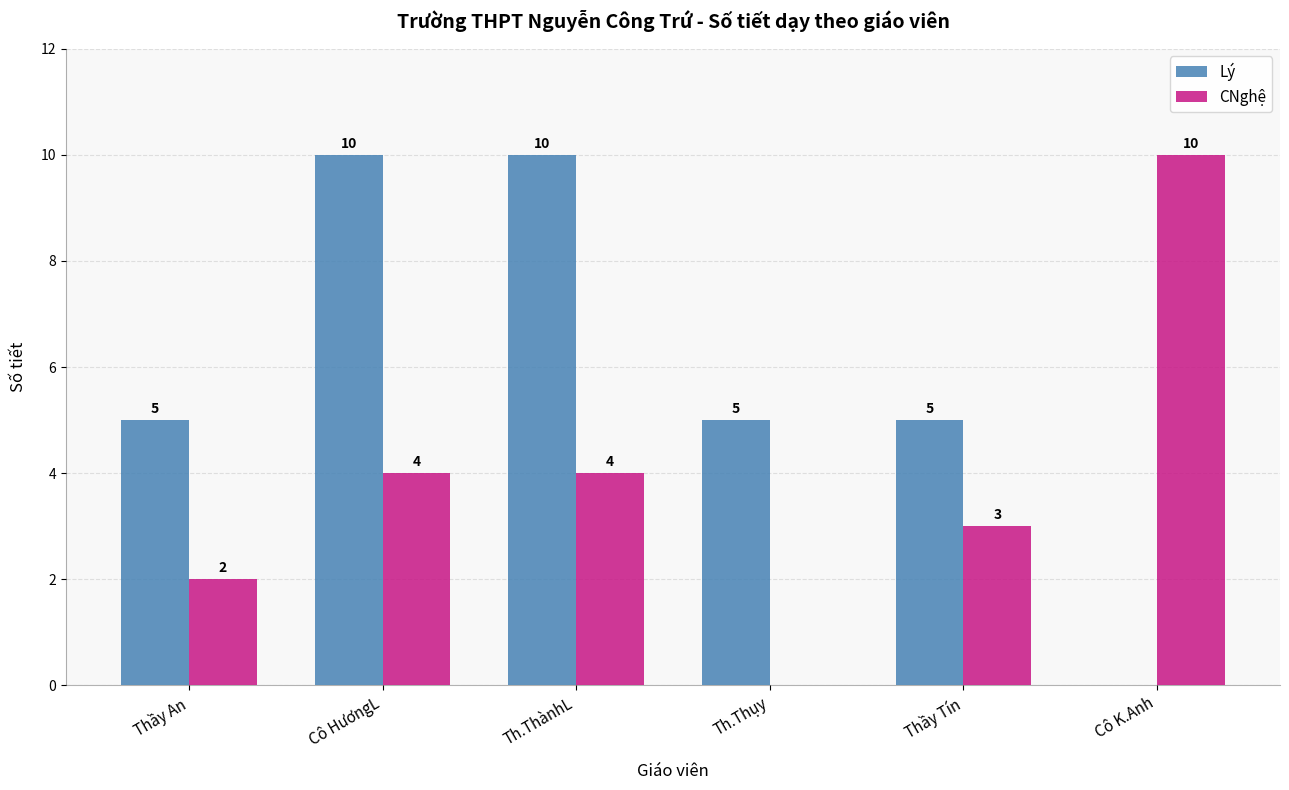

Reading left to right, list all the values displayed in this chart.

Lý: 5	10	10	5	5	0
CNghệ: 2	4	4	0	3	10